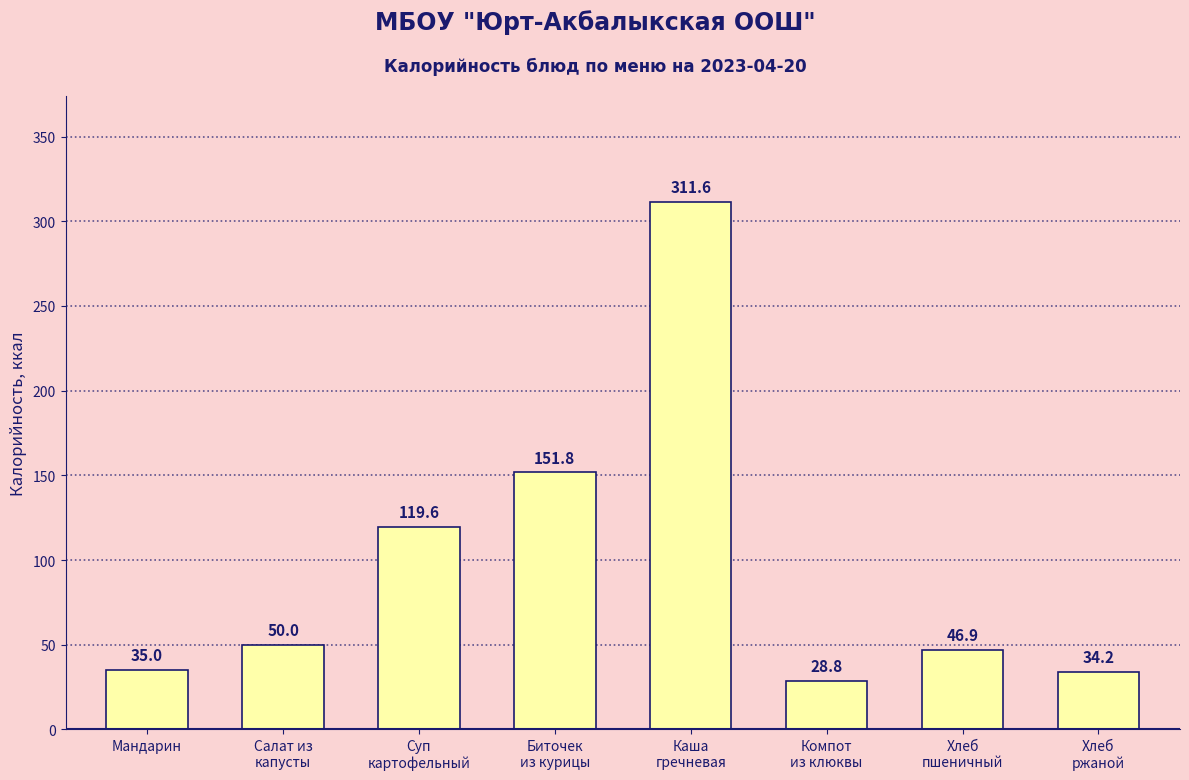

What position from the right is Биточек
из курицы?

5